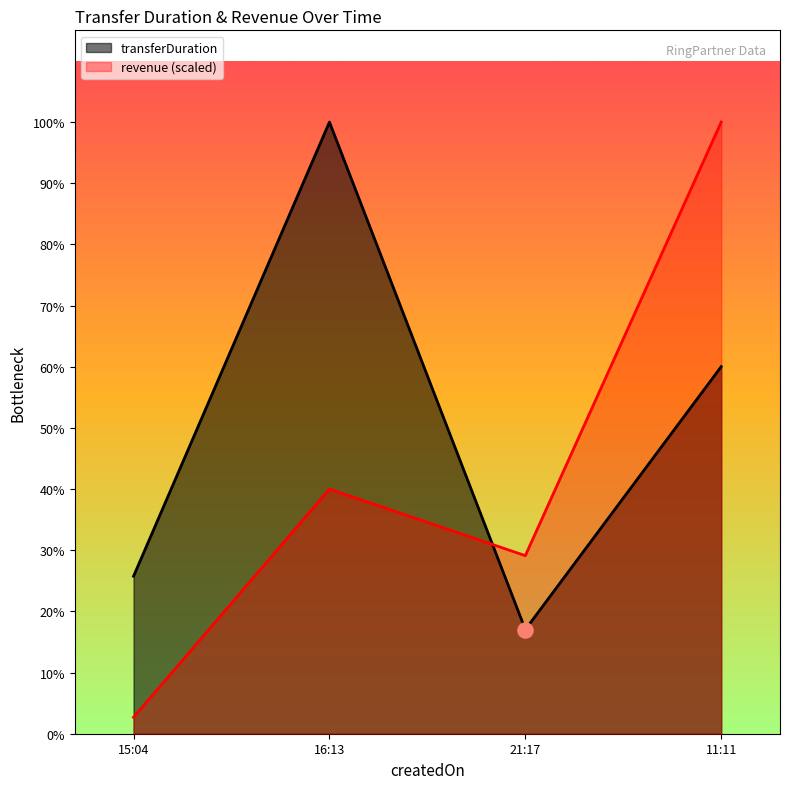

Which series reaches the maximum Y coordinate?

transferDuration